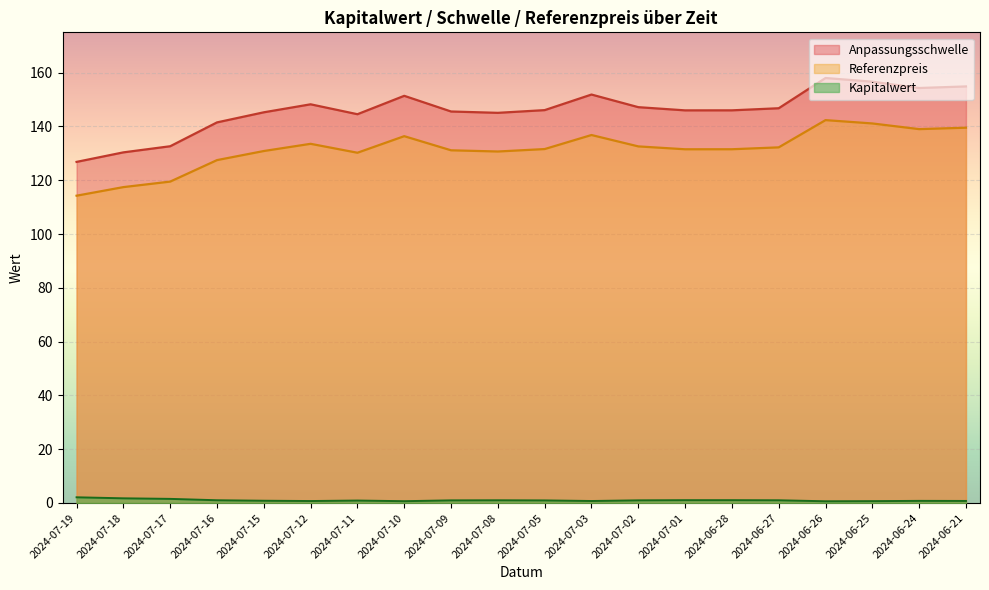

What is the value of the Referenzpreis point at the 9th from the left?

131.1